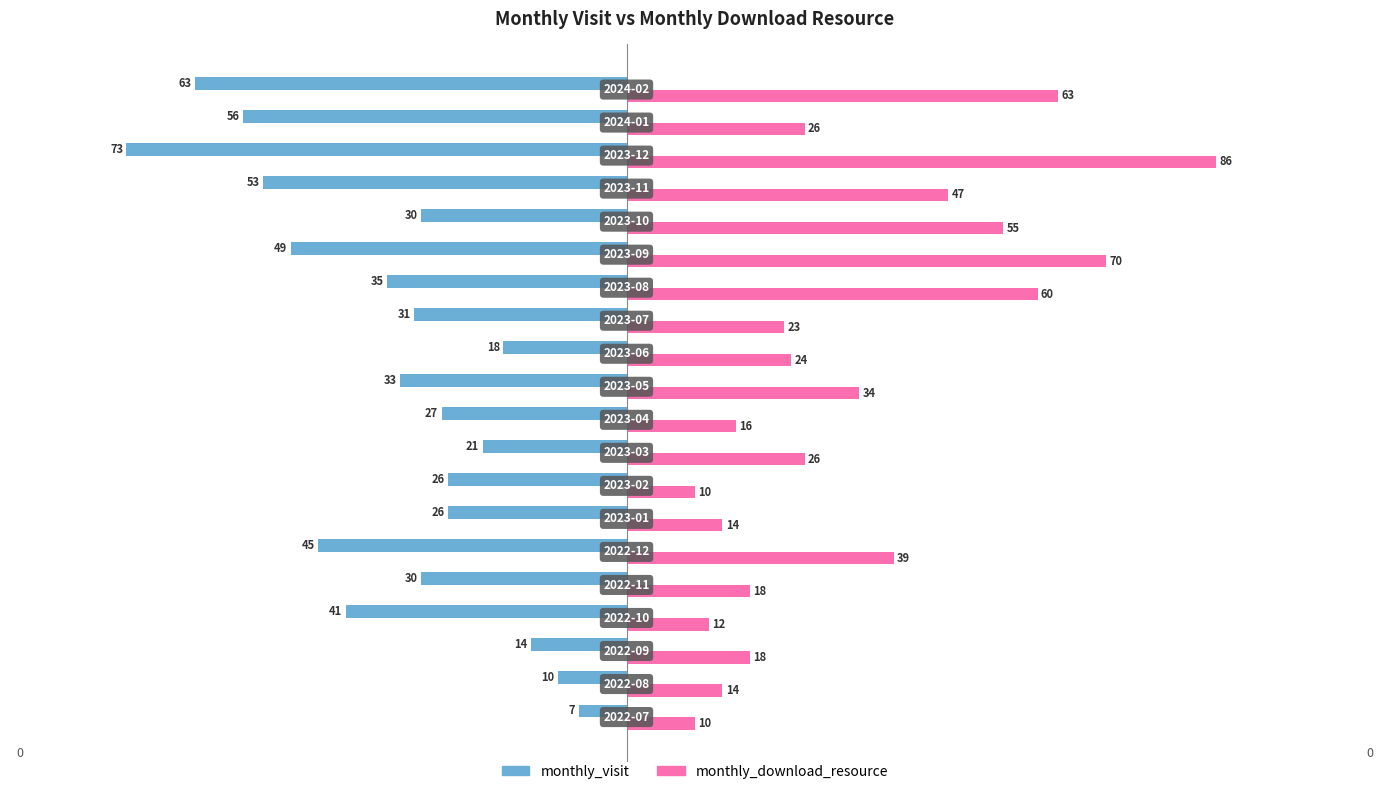

What is the maximum value shown in the chart?

86